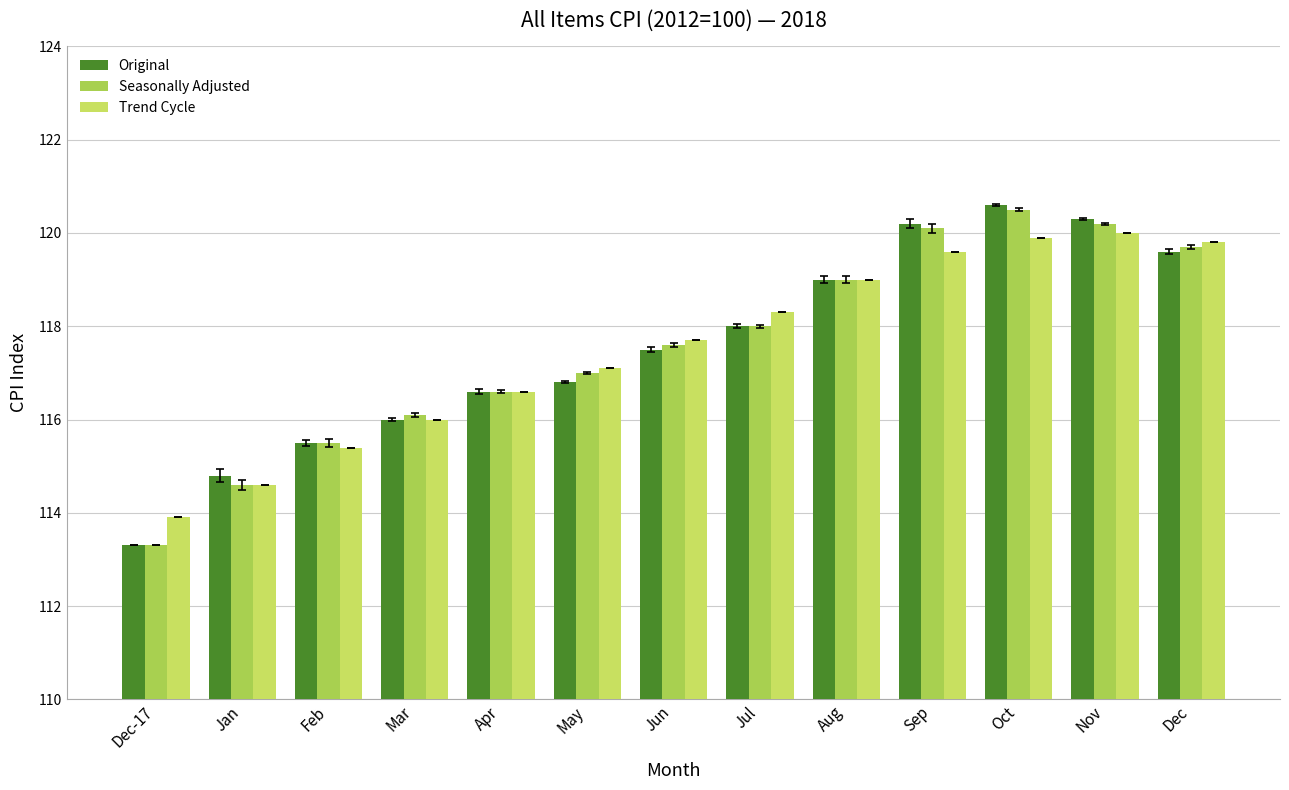

Between Jul and Dec, which is larger?

Dec